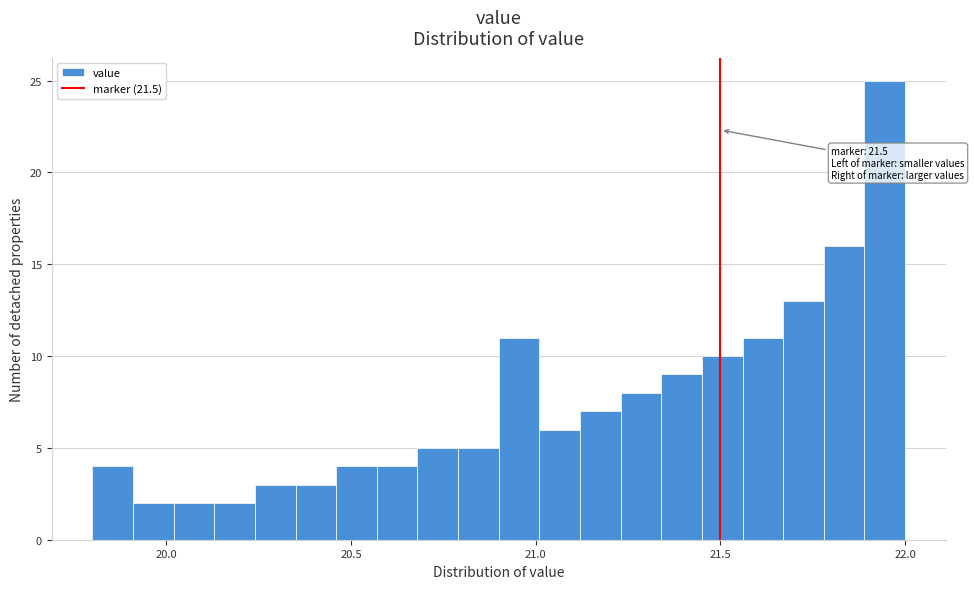

Read against the x-axis, roughly where is the centre of the tallest bar?

21.95